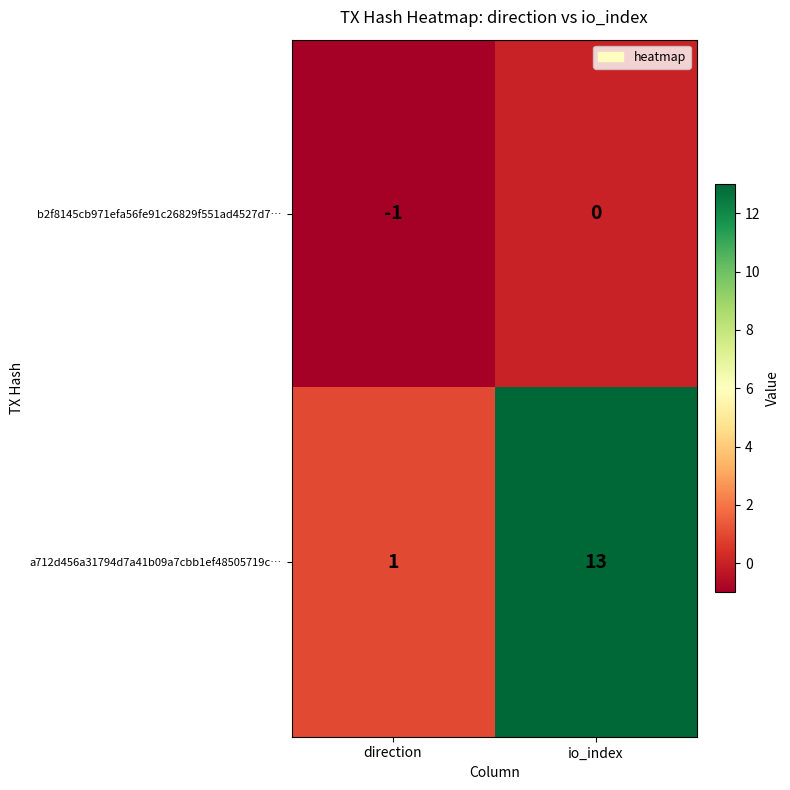

The value of b2f8145cb971efa56fe91c26829f551ad4527d7… at io_index is -1. True or false?

False